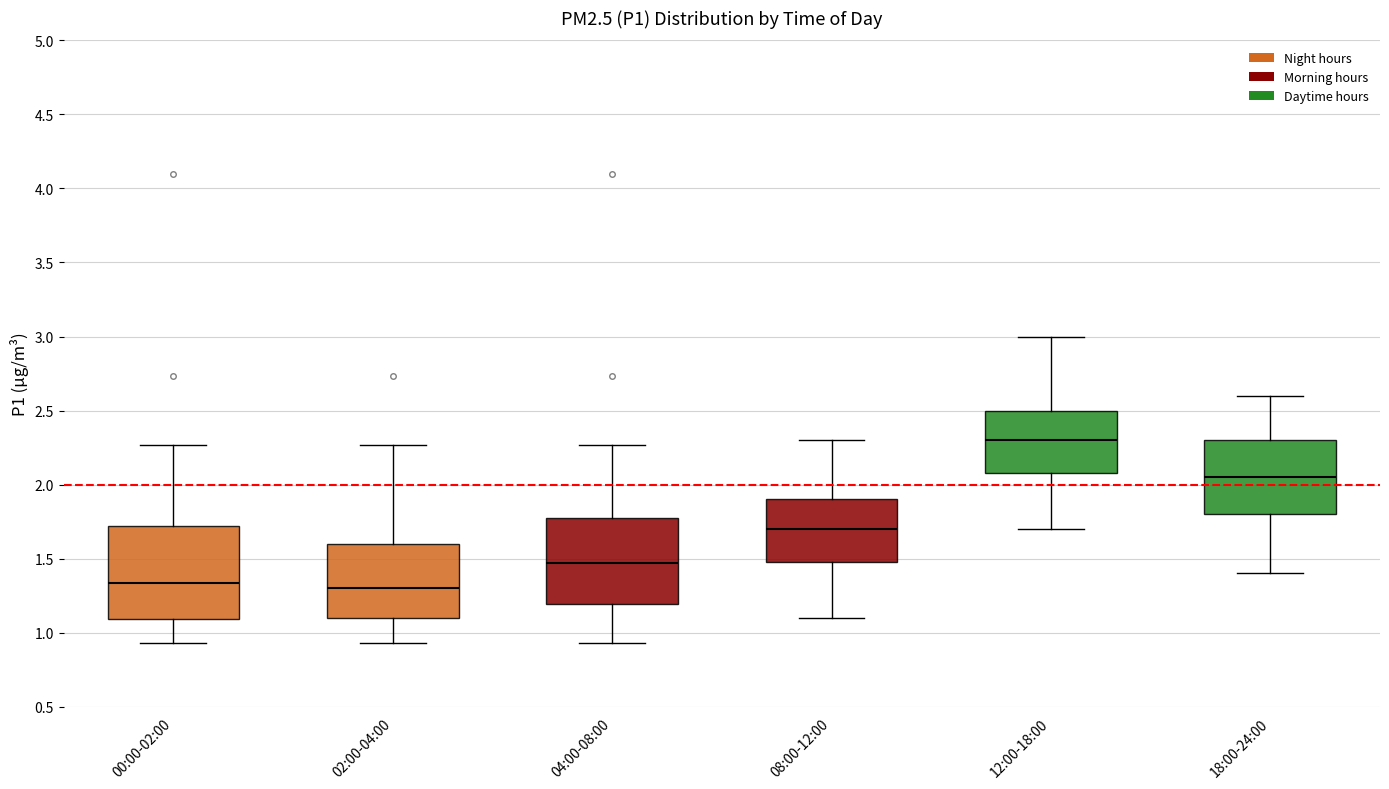

Reading left to right, transcribe this box plot: for each box, give where its median line is, the range the box spans, and where its two whiskers end, as read against the y-axis. The values are not printed on the chart, so give them approximately, as read against the axis.

00:00-02:00: median 1.35, box 1.10 to 1.70, whiskers 0.95 to 2.25
02:00-04:00: median 1.30, box 1.10 to 1.60, whiskers 0.95 to 2.25
04:00-08:00: median 1.45, box 1.20 to 1.80, whiskers 0.95 to 2.25
08:00-12:00: median 1.70, box 1.50 to 1.90, whiskers 1.10 to 2.30
12:00-18:00: median 2.30, box 2.10 to 2.50, whiskers 1.70 to 3.00
18:00-24:00: median 2.05, box 1.80 to 2.30, whiskers 1.40 to 2.60